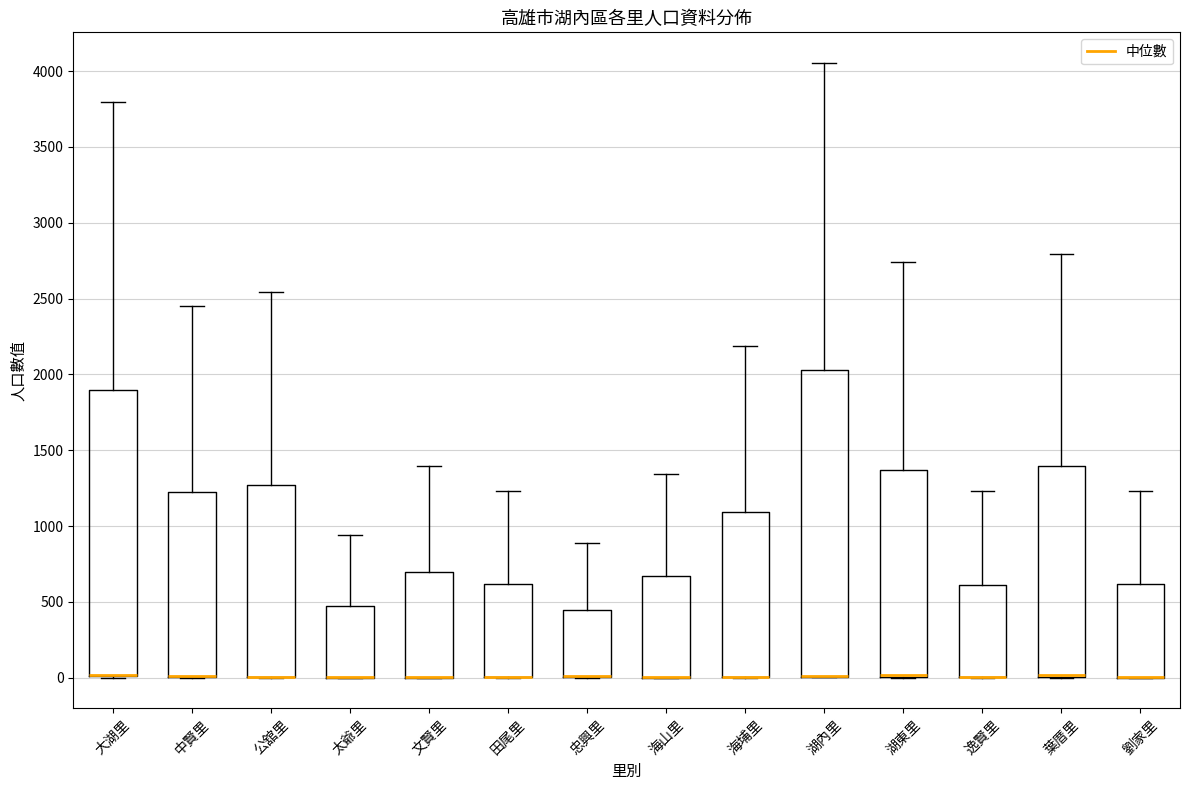

Which box is the tallest, from its lower edge to its upper edge?

湖內里